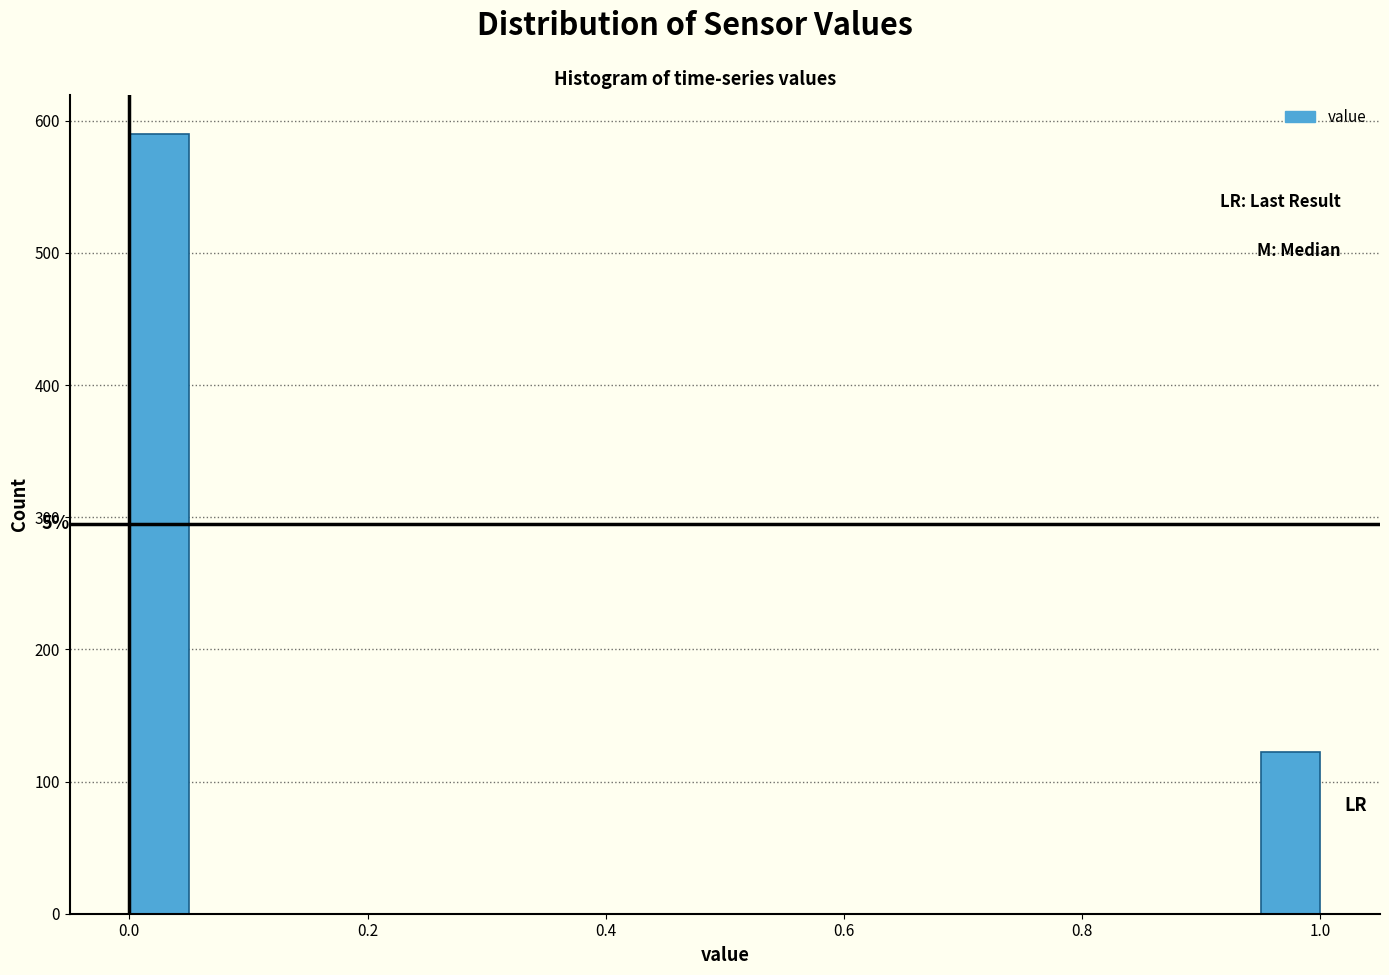

Read against the x-axis, roughly where is the centre of the tallest bar?

0.02